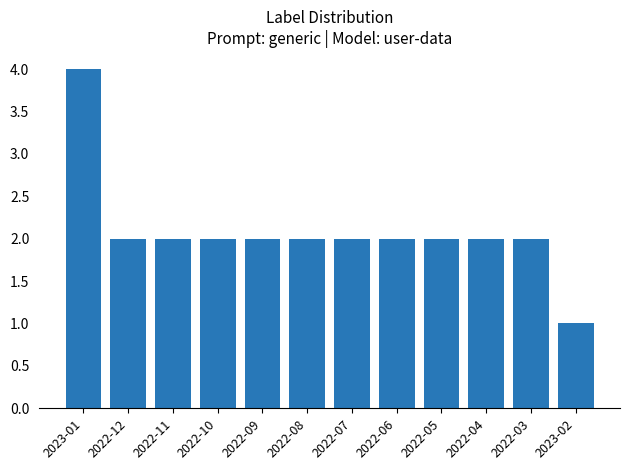

The value at 2022-08 is 2. True or false?

True